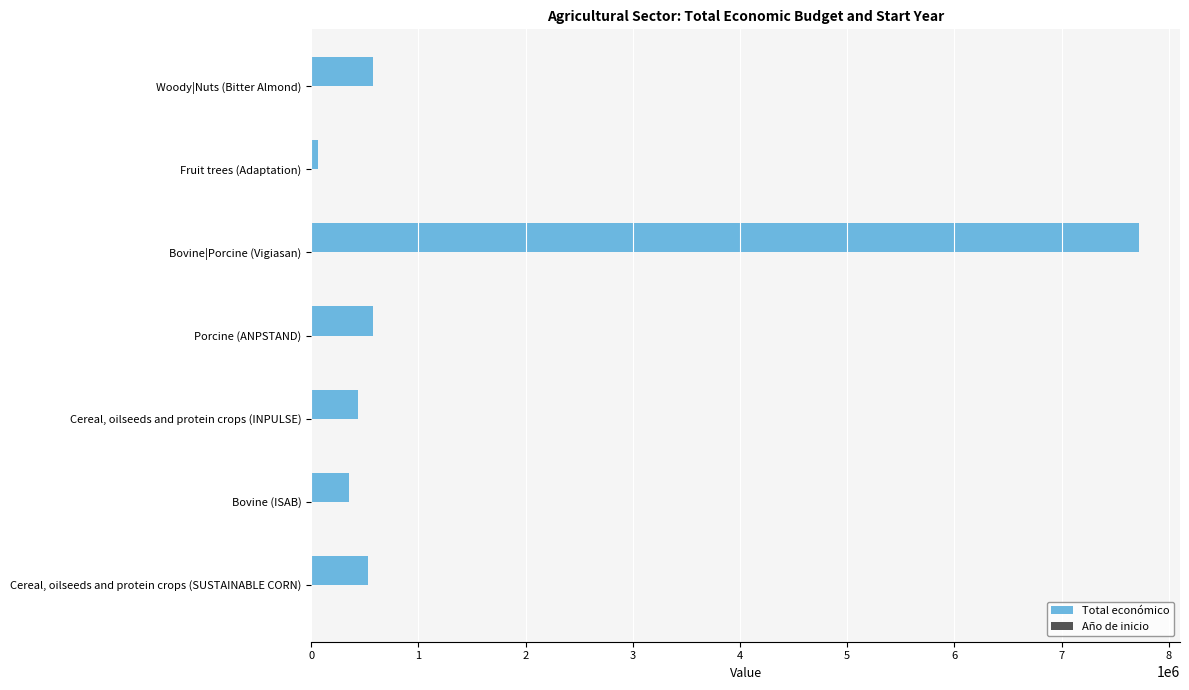

Which category has the highest value across all series?

Bovine|Porcine (Vigiasan)